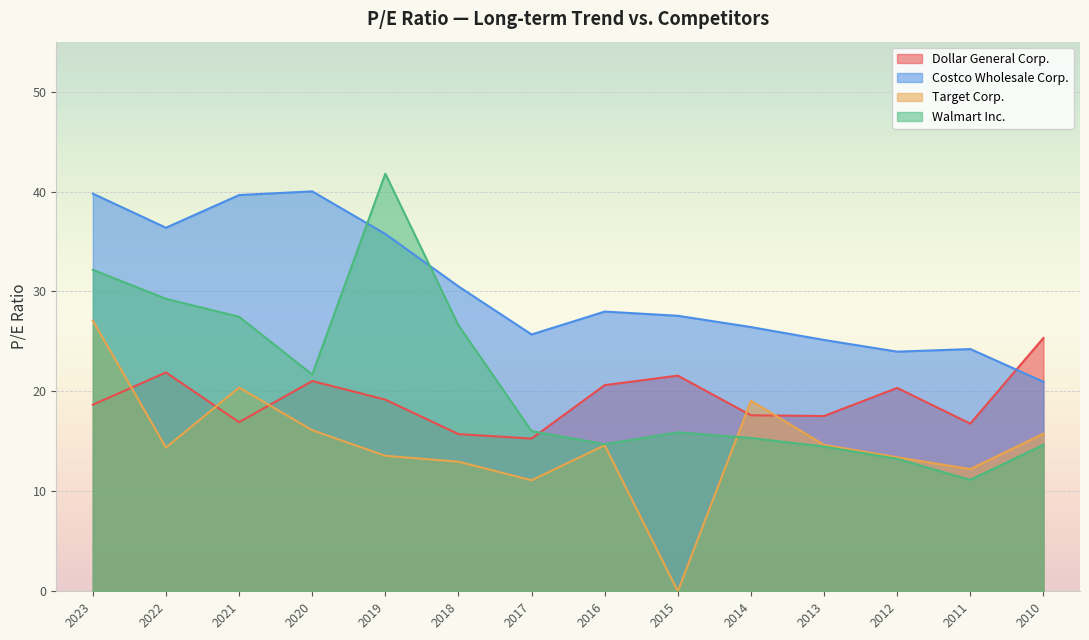

What value does the Walmart Inc. series have at 2022?

29.3